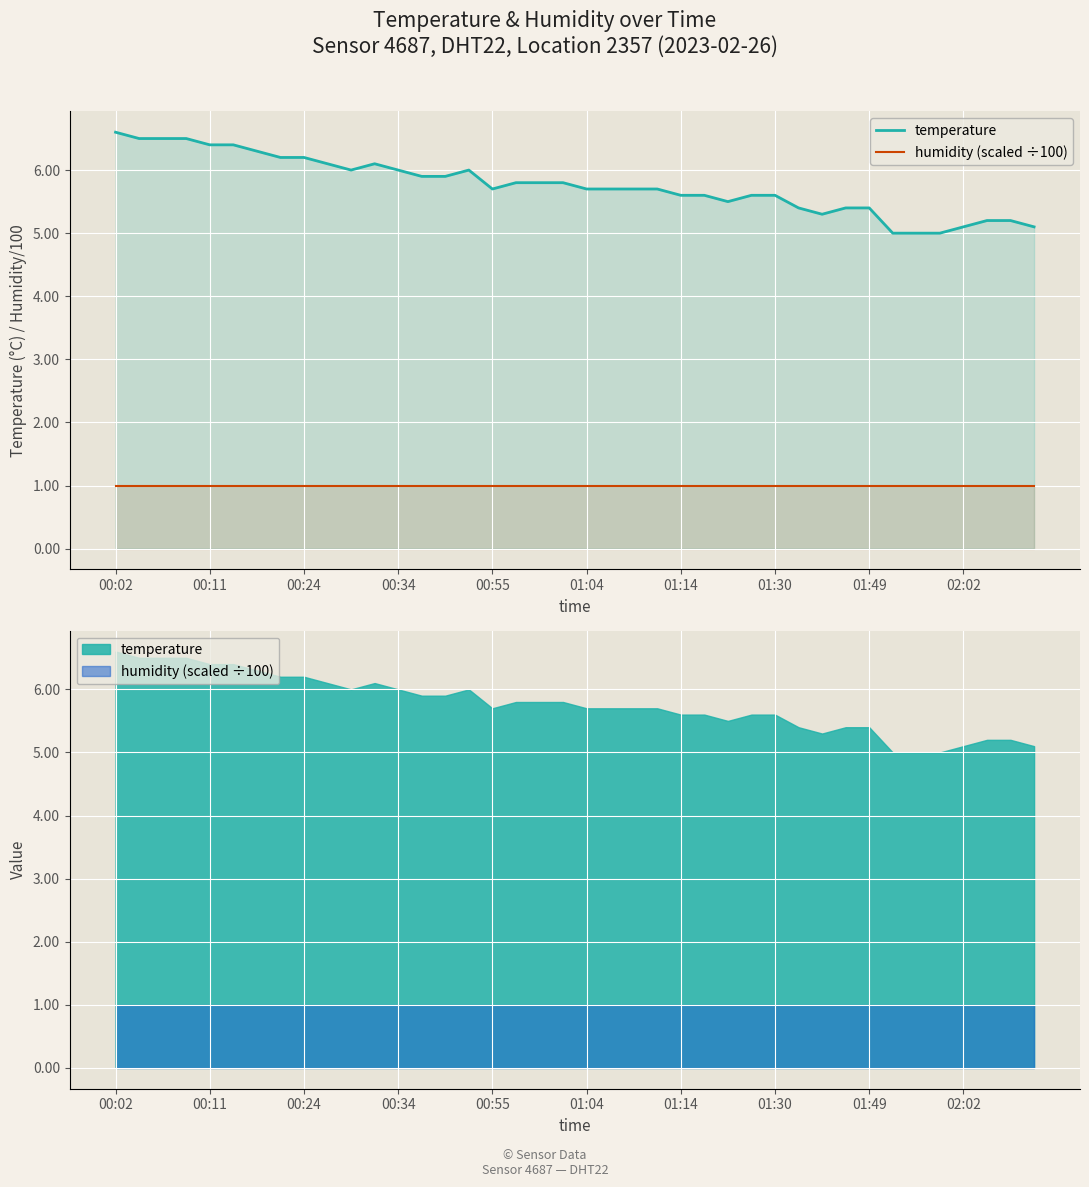

True or false: humidity (scaled ÷100) and temperature cross at least once.

False